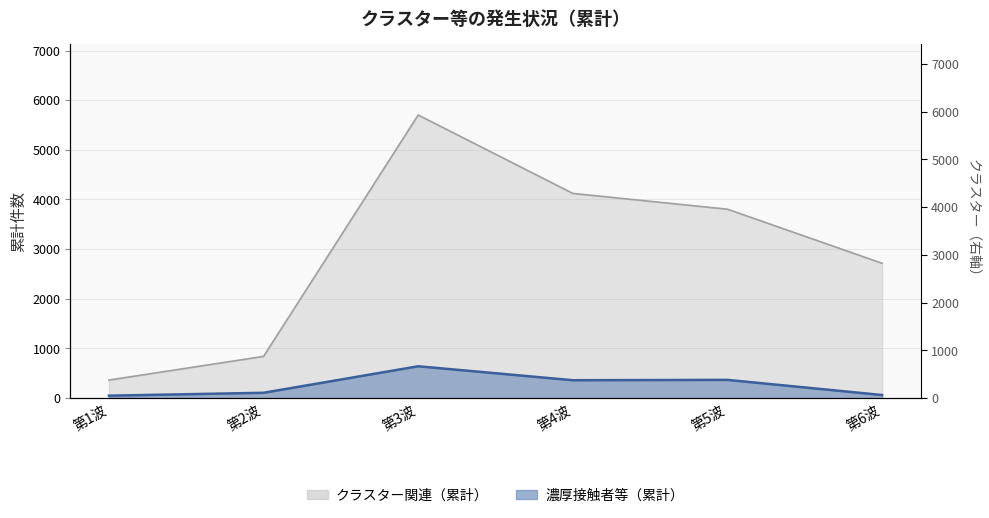

Is it true that クラスター関連（累計） equals 5701 at 第3波?

True